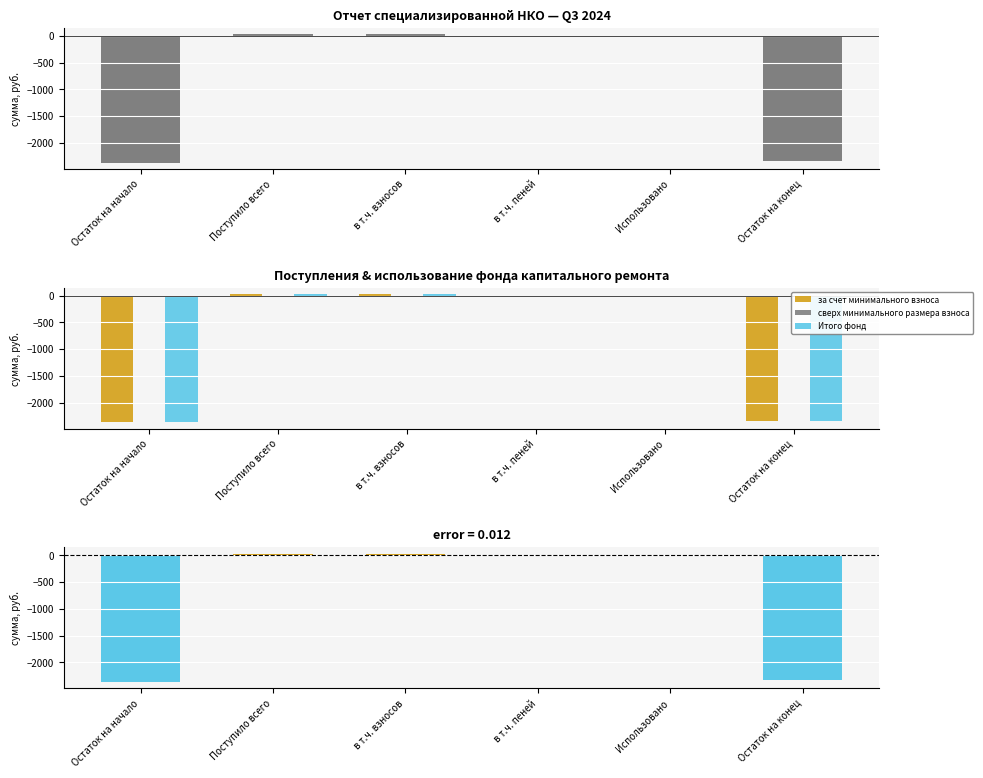

At which category is the sum across all series the highest?

Поступило всего